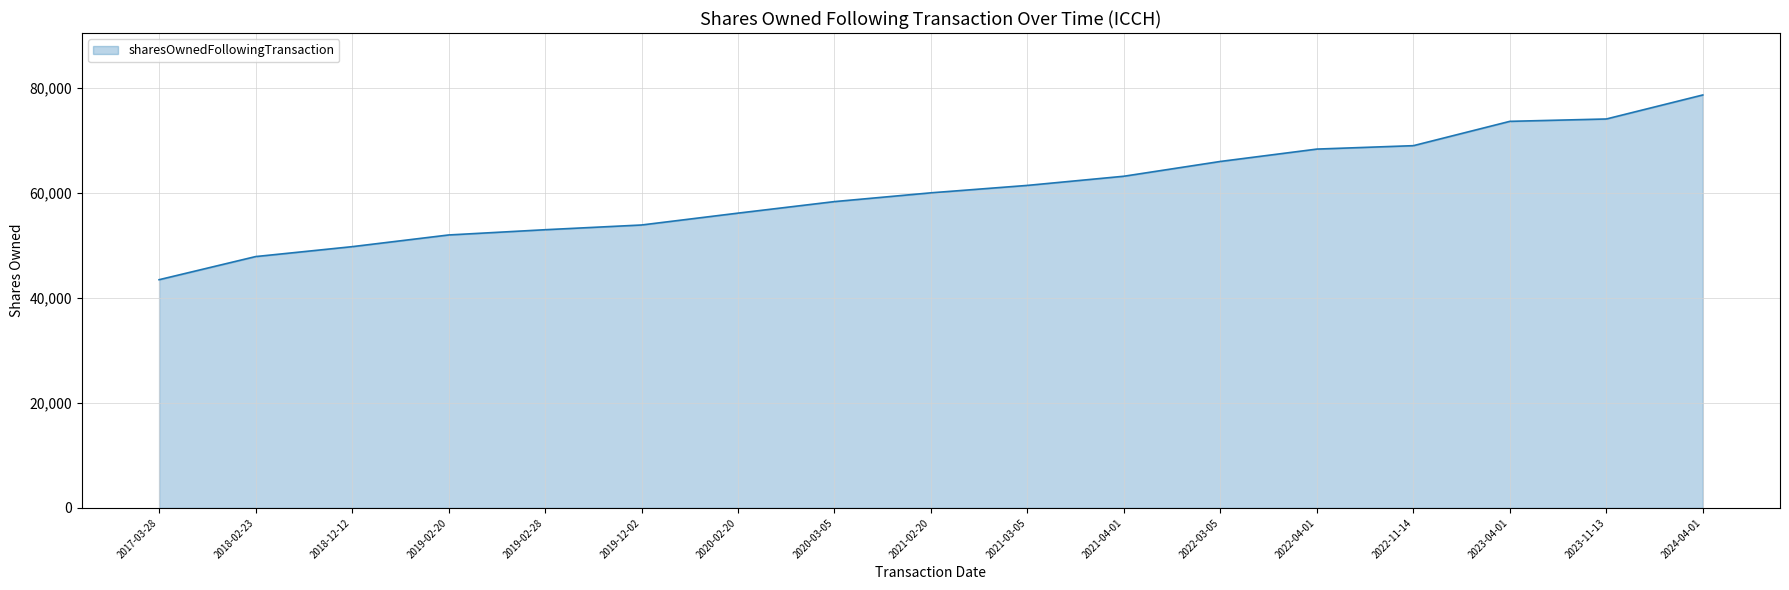

What is the approximate value at 2021-02-20?

59989